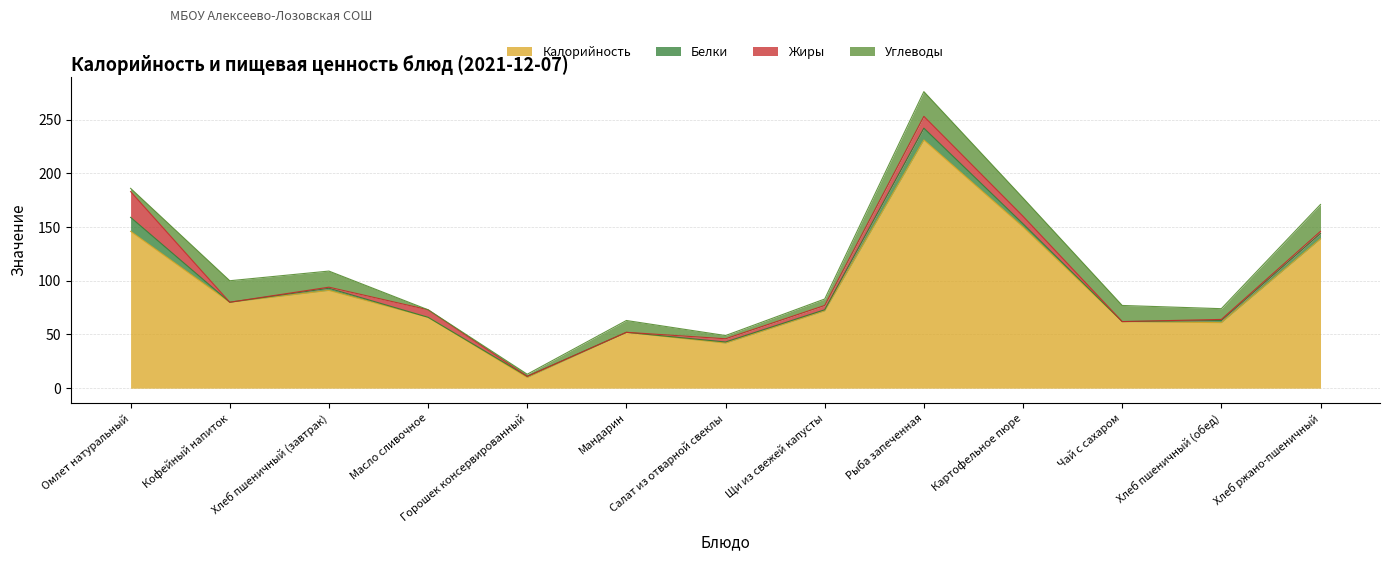

What is the spread (max minus min) of values at Картофельное пюре?

147